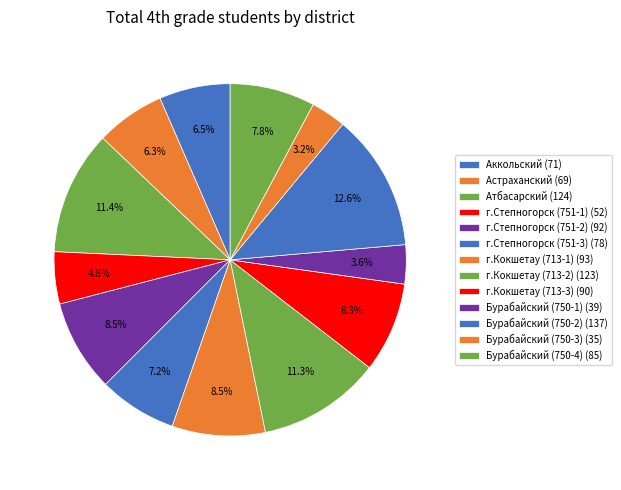

How many slices are in this pie chart?

13